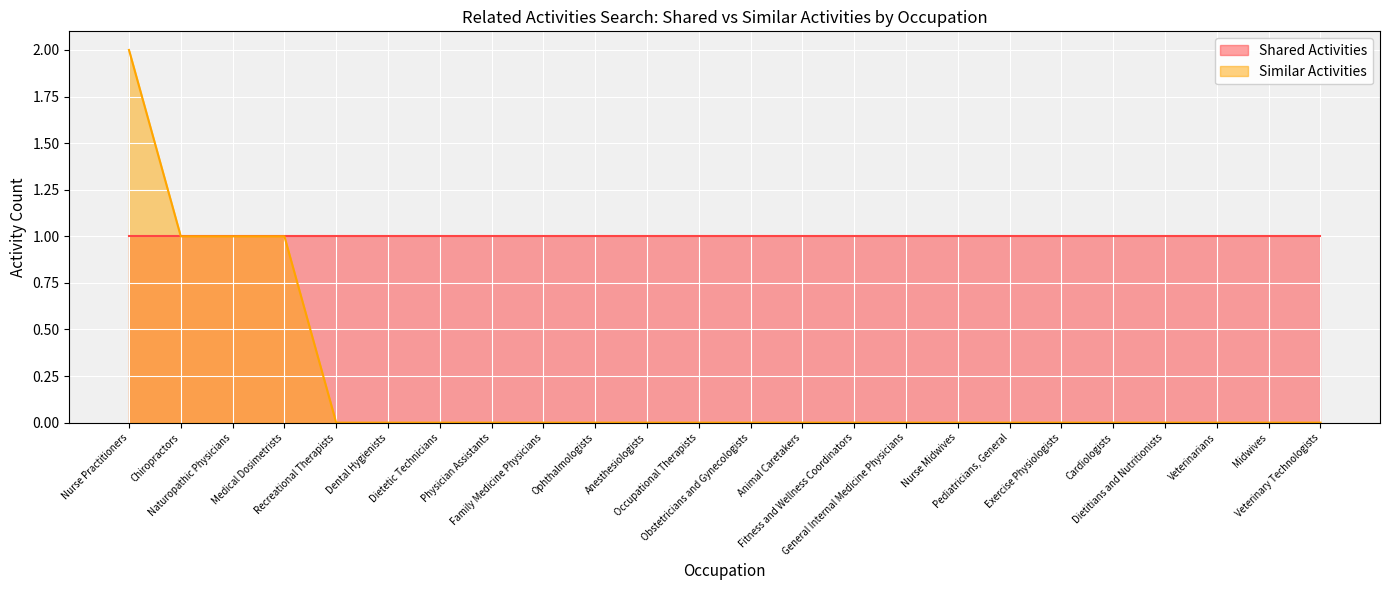

Rank the series by their average value, from lowest to highest.

Similar Activities, Shared Activities